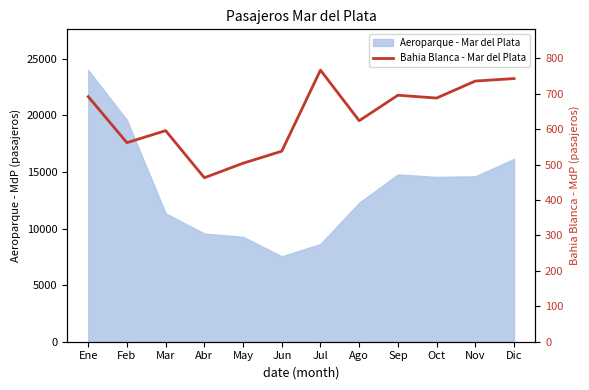

At which label is the value closest to 615?

Ago